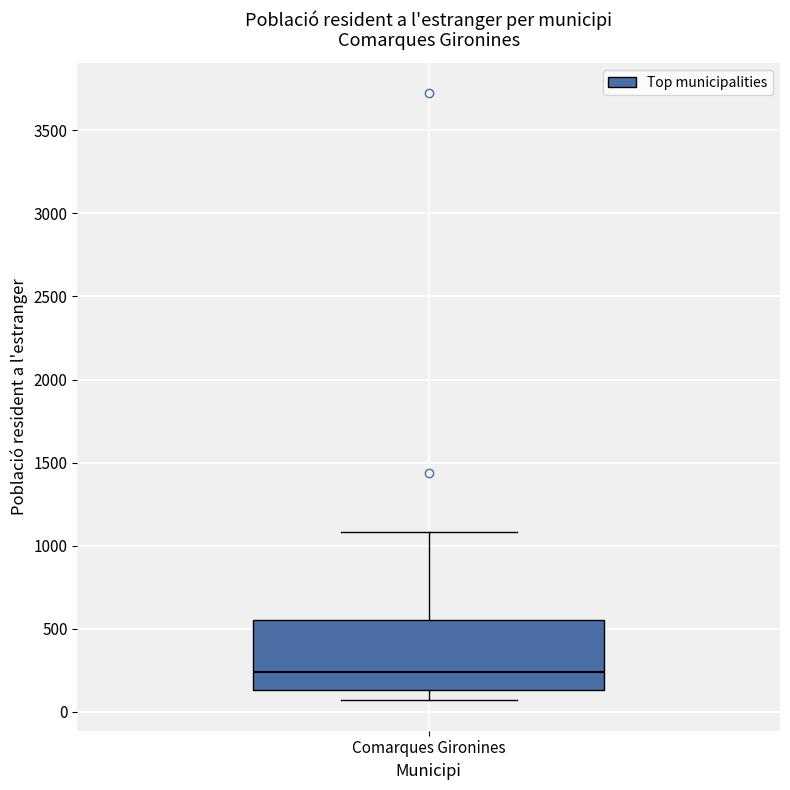

Read this box plot against the y-axis: the position of the median line, the range covered by the box, and the ends of both whiskers. The values are not printed on the chart, so give them approximately, as read against the axis.

median 250, box 150 to 550, whiskers 50 to 1100